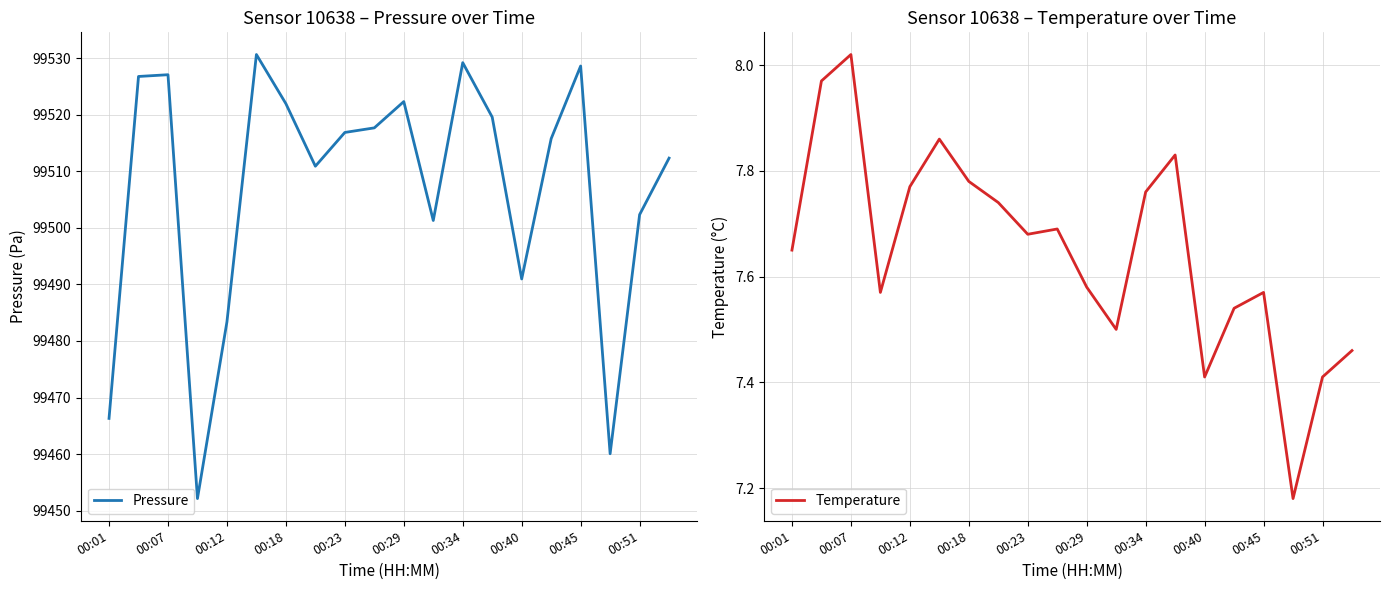

True or false: Temperature and Pressure intersect in this chart.

False